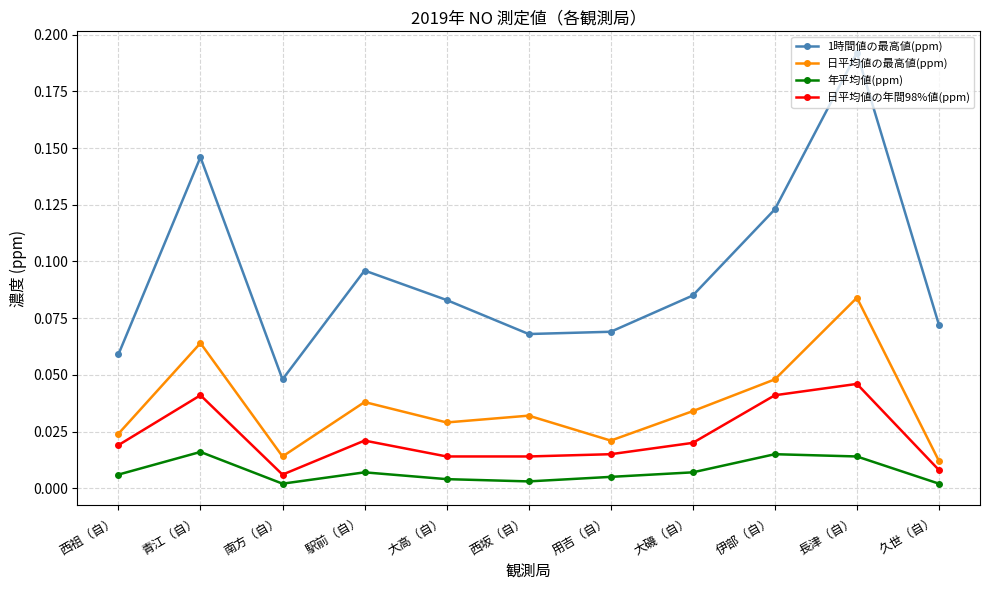

Is the value of 1時間値の最高値(ppm) at 大磯（自） greater than the value of 年平均値(ppm) at 長津（自）?

Yes